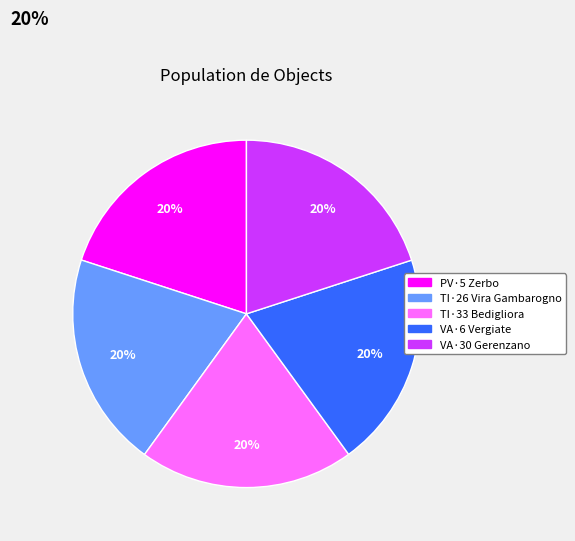

To the nearest percent, what is the average slice percentage?

20%